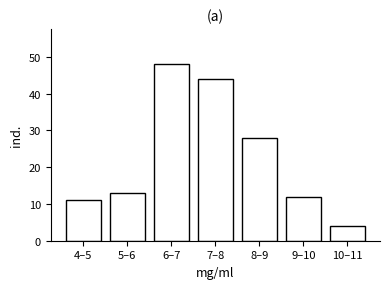

Reading left to right, transcribe all the data shown in this chart.

11	13	48	44	28	12	4